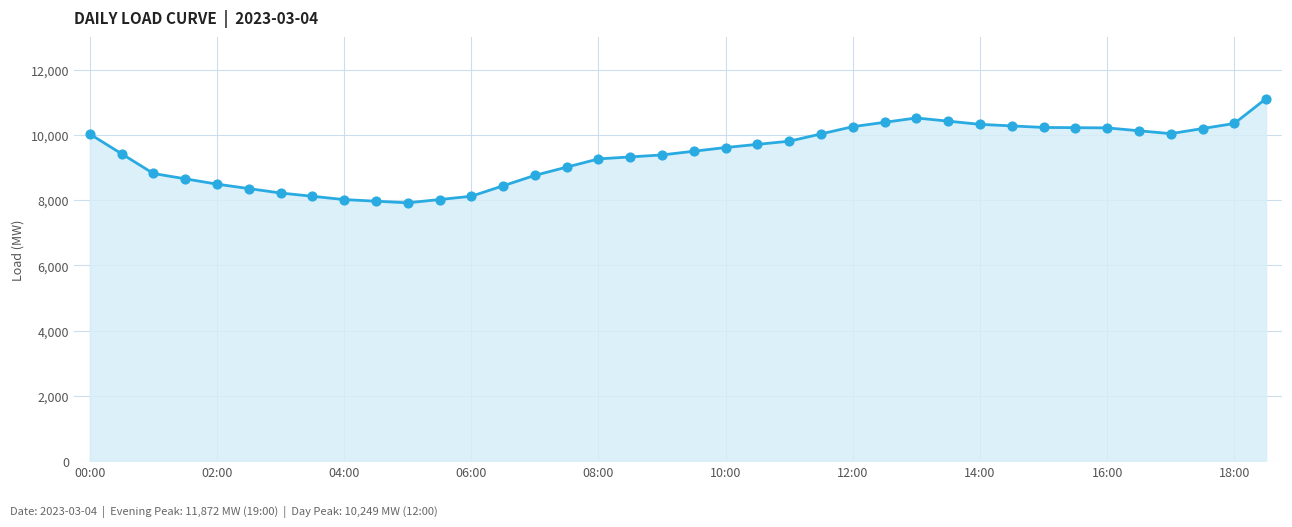

What is the smallest value displayed?

7915.0